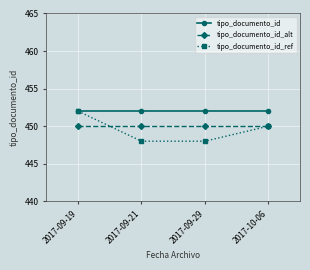

The value of tipo_documento_id_ref at 2017-09-21 is 741. True or false?

False